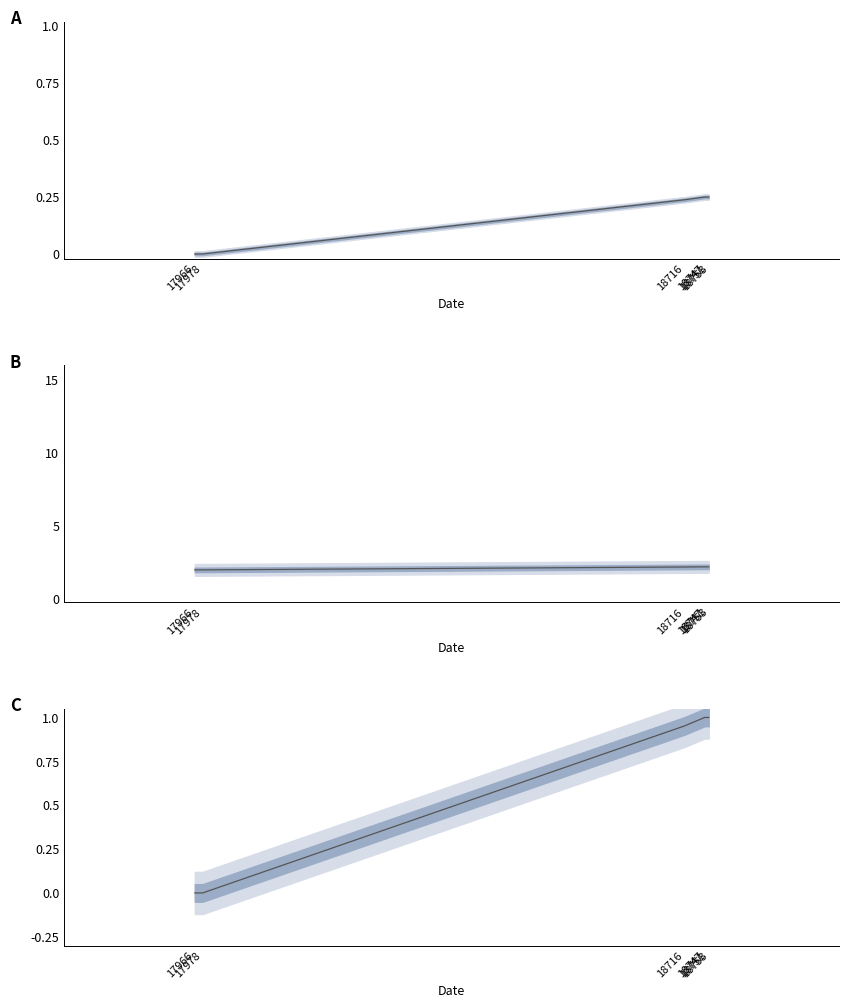

Between 18747 and 18716, which is larger?

18747